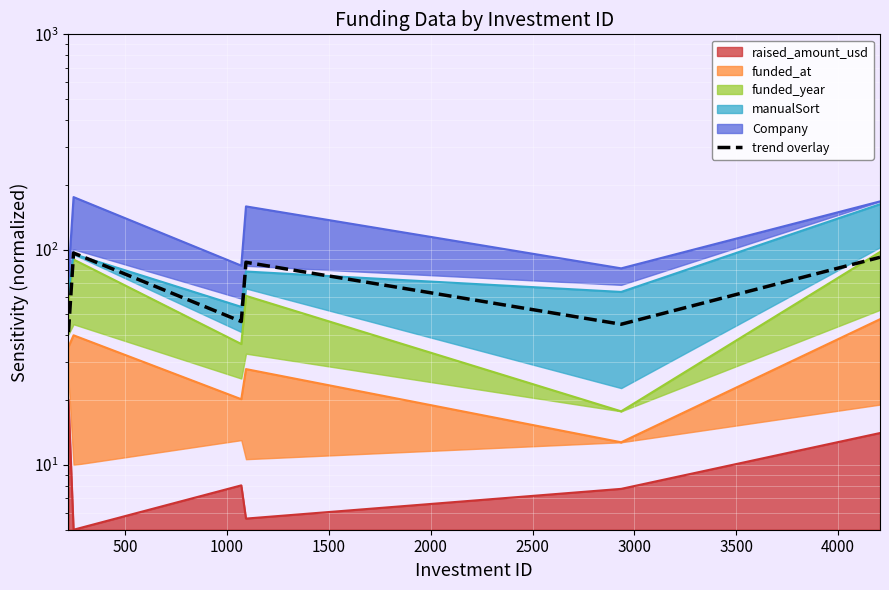

How many points are higher than both their immediate neighbors (excluding endpoints)?

2